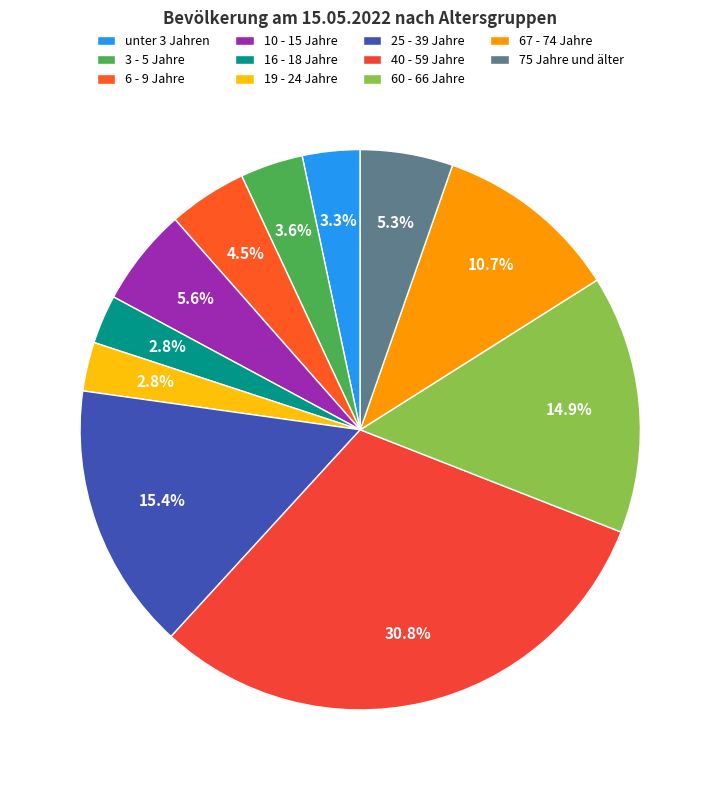

Is there a majority slice in this chart?

No